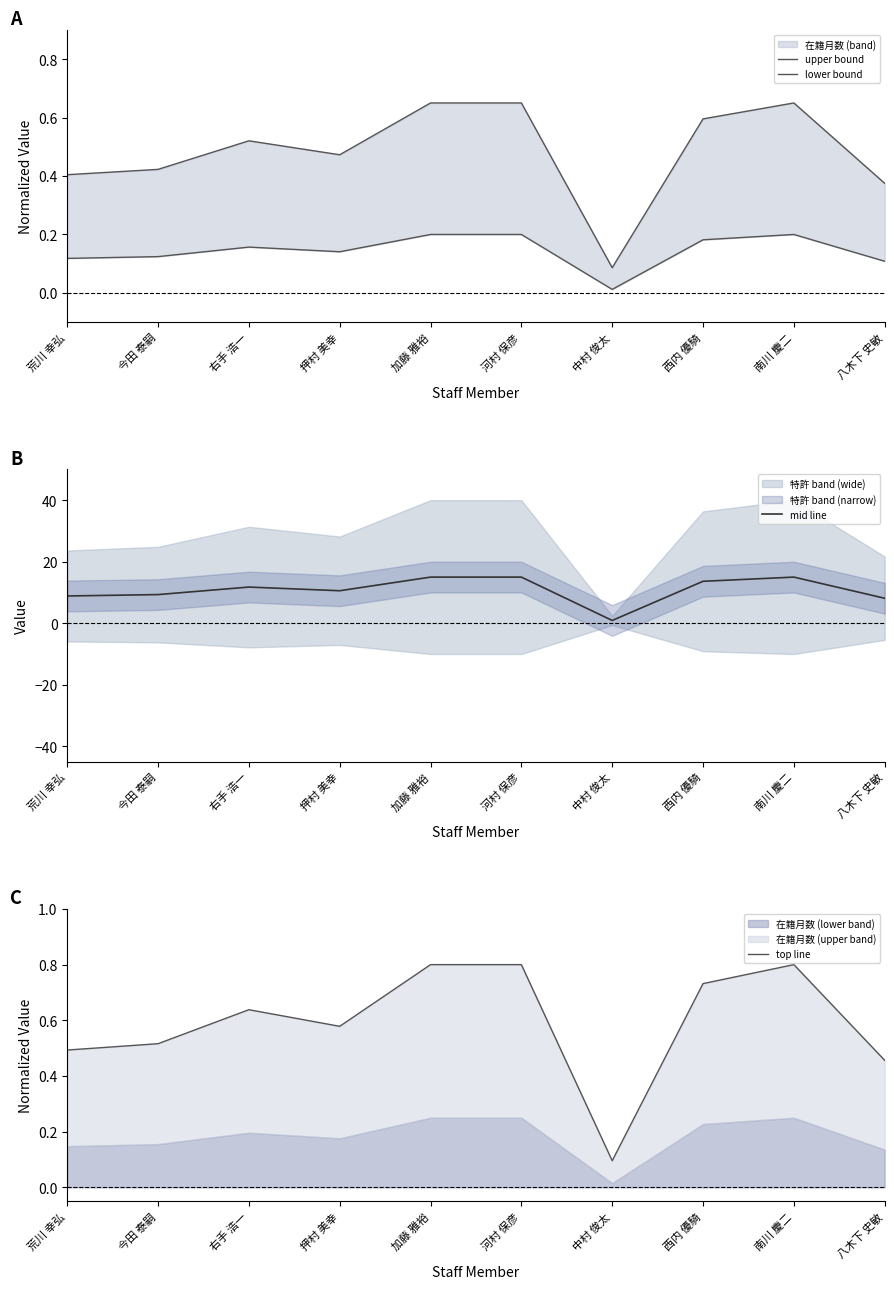

Reading left to right, extract all data points from this chart.

upper bound: 荒川 幸弘=0.4	今田 泰嗣=0.4	右手 浩一=0.5	押村 美幸=0.5	加藤 雅裕=0.7	河村 保彦=0.7	中村 俊太=0.1	西内 優騎=0.6	南川 慶二=0.7	八木下 史敏=0.4
lower bound: 荒川 幸弘=0.1	今田 泰嗣=0.1	右手 浩一=0.2	押村 美幸=0.1	加藤 雅裕=0.2	河村 保彦=0.2	中村 俊太=0.0	西内 優騎=0.2	南川 慶二=0.2	八木下 史敏=0.1
mid line: 荒川 幸弘=8.9	今田 泰嗣=9.3	右手 浩一=11.8	押村 美幸=10.6	加藤 雅裕=15.0	河村 保彦=15.0	中村 俊太=0.9	西内 優騎=13.6	南川 慶二=15.0	八木下 史敏=8.1
top line: 荒川 幸弘=0.5	今田 泰嗣=0.5	右手 浩一=0.6	押村 美幸=0.6	加藤 雅裕=0.8	河村 保彦=0.8	中村 俊太=0.1	西内 優騎=0.7	南川 慶二=0.8	八木下 史敏=0.5